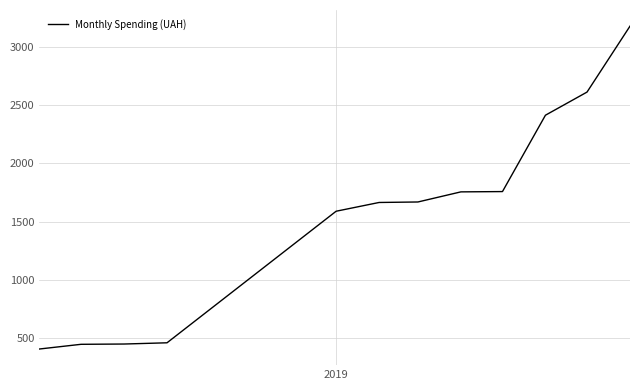

Does the chart have visible grid lines?

Yes